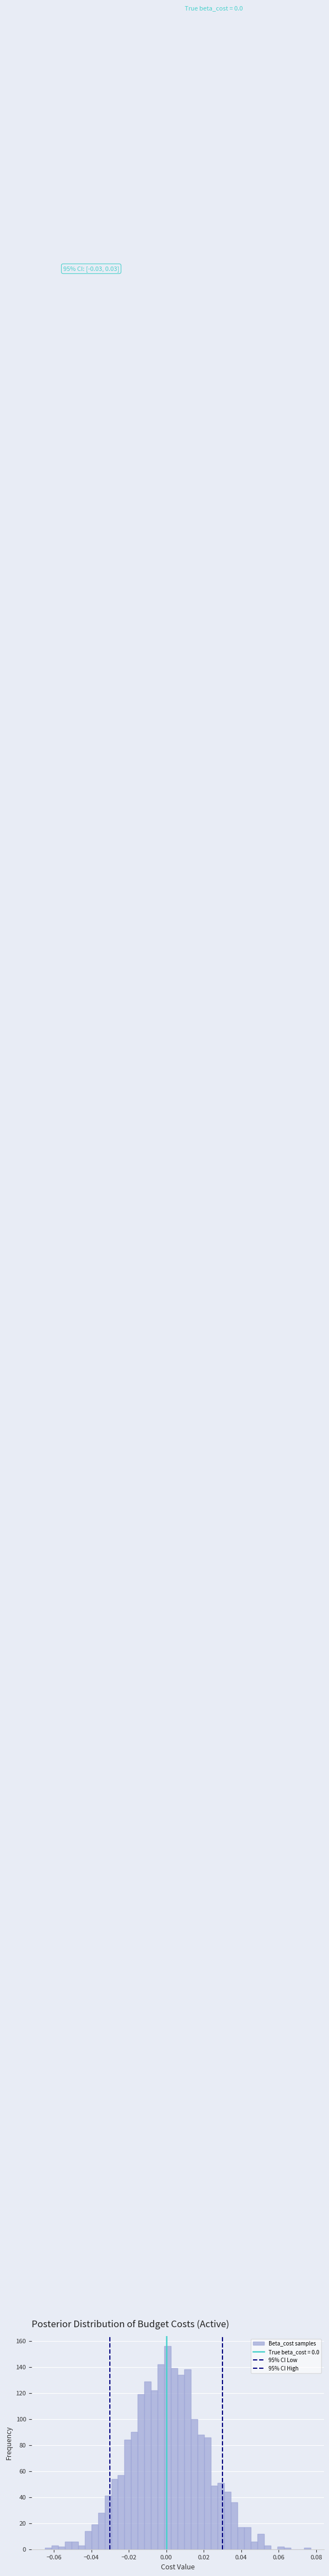

Around what value on the x-axis is the tallest bar? Give the approximate position of its centre, as read against the axis.

0.000